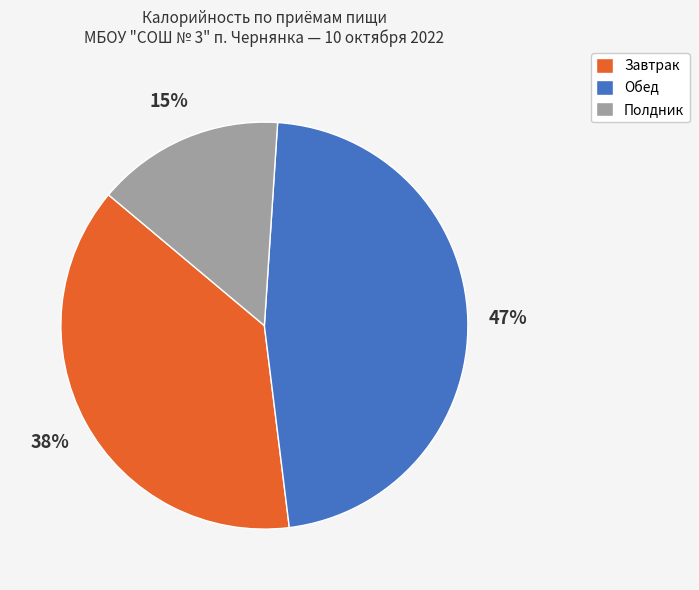

How many segments does this pie chart have?

3